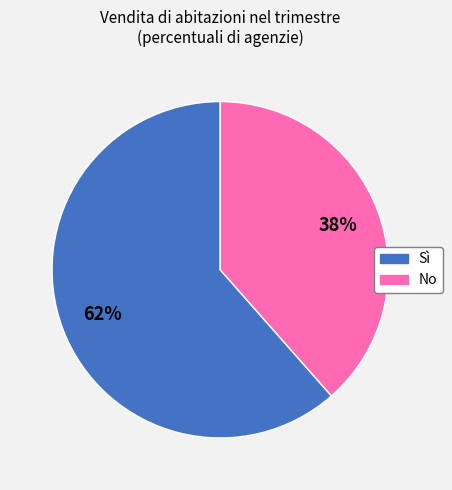

To the nearest percent, what is the average slice percentage?

50%